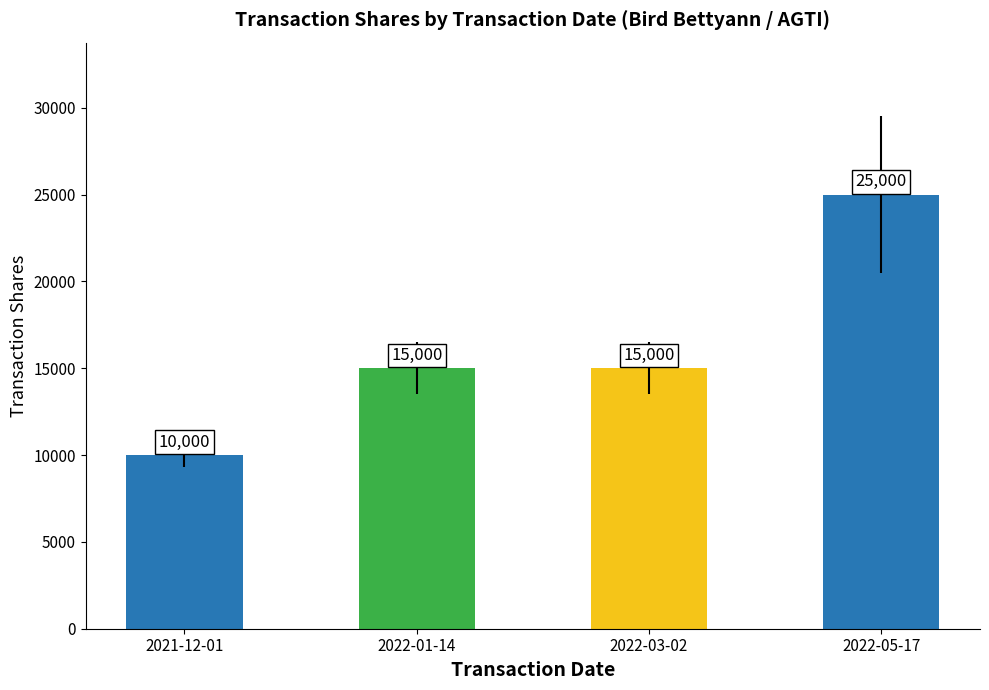

How many values are between 15000 and 25000?

3